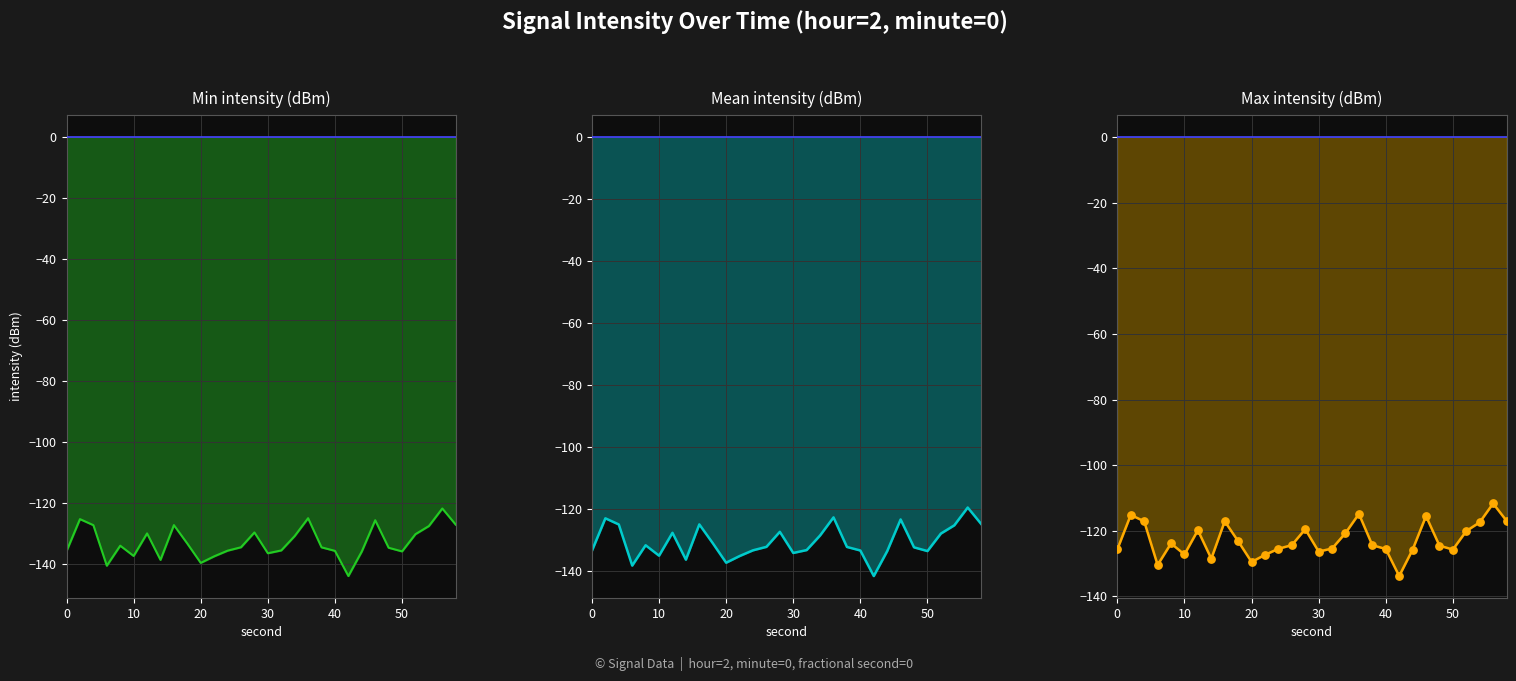

At how many categories does at least one series exceed -134?

30